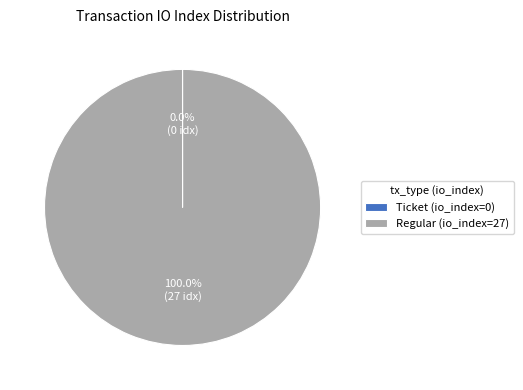

Is Regular (io_index=27) the majority of the pie?

Yes